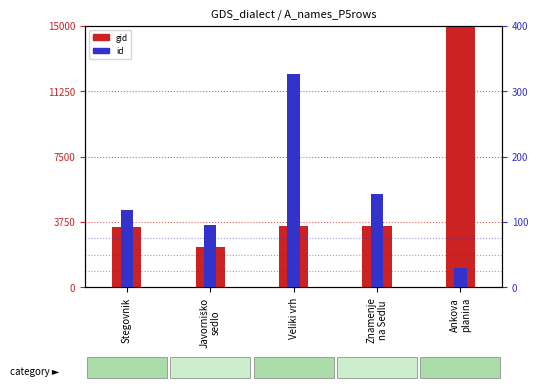

Reading left to right, extract all data points from this chart.

gid: Stegovnik=3481	Javorniško
sedlo=2308	Veliki vrh=3522	Znamenje
na Sedlu=3498	Ankova
planina=20665
id: Stegovnik=118	Javorniško
sedlo=96	Veliki vrh=327	Znamenje
na Sedlu=142	Ankova
planina=29